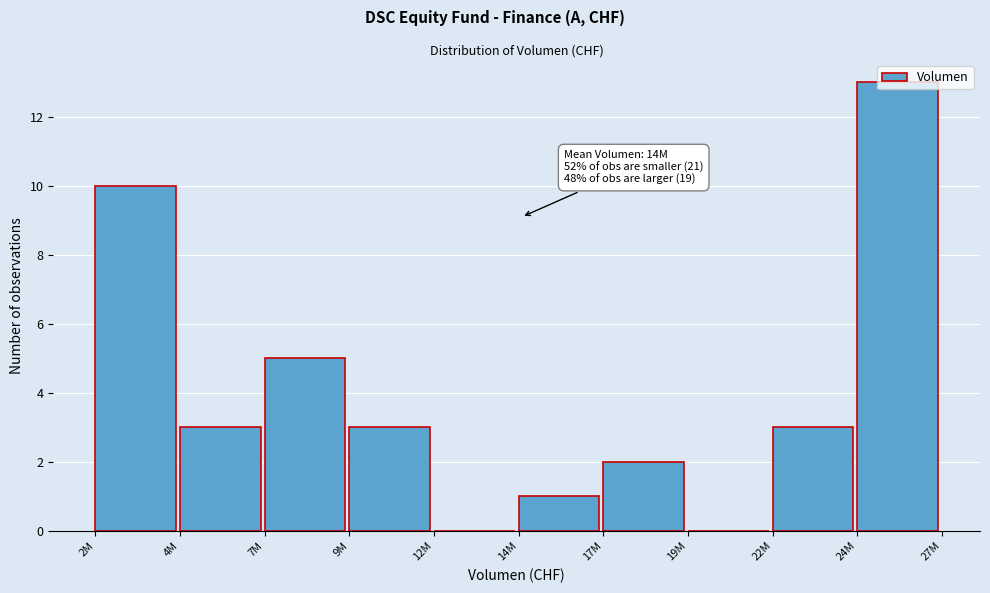

What is the ratio of the value at 22M to the value at 17M?

1.5